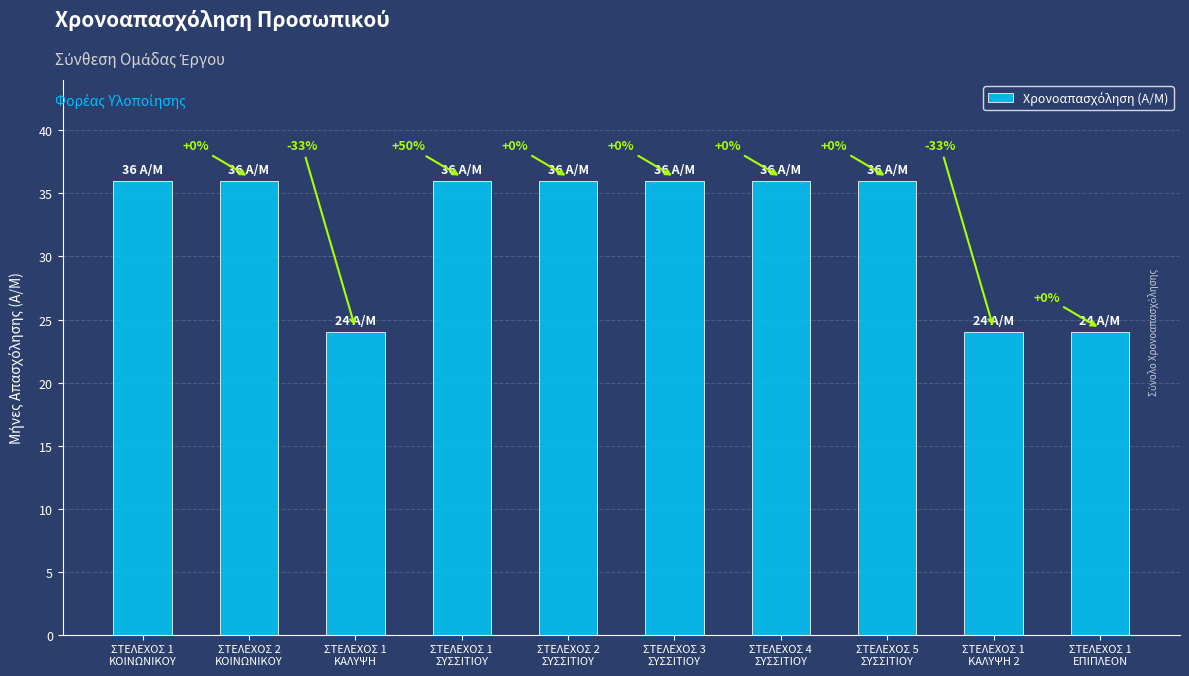

Reading left to right, what are all the values shown in this chart?

ΣΤΕΛΕΧΟΣ 1
ΚΟΙΝΩΝΙΚΟΥ=36	ΣΤΕΛΕΧΟΣ 2
ΚΟΙΝΩΝΙΚΟΥ=36	ΣΤΕΛΕΧΟΣ 1
ΚΑΛΥΨΗ=24	ΣΤΕΛΕΧΟΣ 1
ΣΥΣΣΙΤΙΟΥ=36	ΣΤΕΛΕΧΟΣ 2
ΣΥΣΣΙΤΙΟΥ=36	ΣΤΕΛΕΧΟΣ 3
ΣΥΣΣΙΤΙΟΥ=36	ΣΤΕΛΕΧΟΣ 4
ΣΥΣΣΙΤΙΟΥ=36	ΣΤΕΛΕΧΟΣ 5
ΣΥΣΣΙΤΙΟΥ=36	ΣΤΕΛΕΧΟΣ 1
ΚΑΛΥΨΗ 2=24	ΣΤΕΛΕΧΟΣ 1
ΕΠΙΠΛΕΟΝ=24